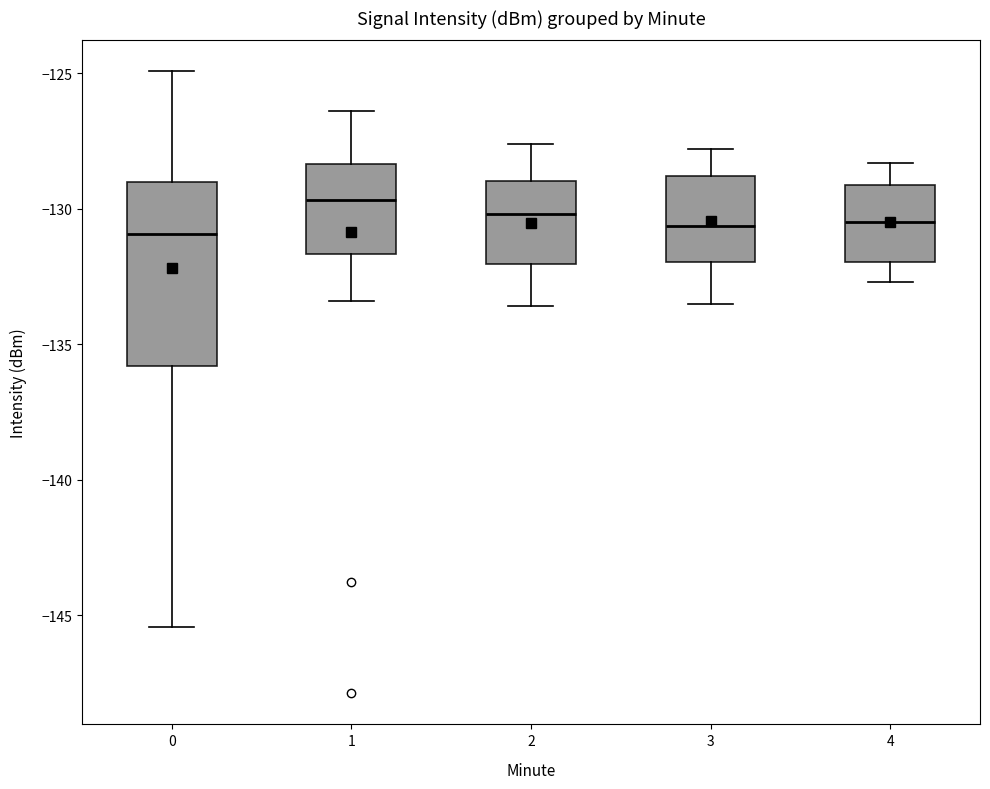

Reading left to right, transcribe this box plot: for each box, give where its median line is, the range the box spans, and where its two whiskers end, as read against the y-axis. The values are not printed on the chart, so give them approximately, as read against the axis.

0: median -131.0, box -136.0 to -129.0, whiskers -145.5 to -125.0
1: median -129.5, box -131.5 to -128.5, whiskers -133.5 to -126.5
2: median -130.0, box -132.0 to -129.0, whiskers -133.5 to -127.5
3: median -130.5, box -132.0 to -129.0, whiskers -133.5 to -128.0
4: median -130.5, box -132.0 to -129.0, whiskers -132.5 to -128.5